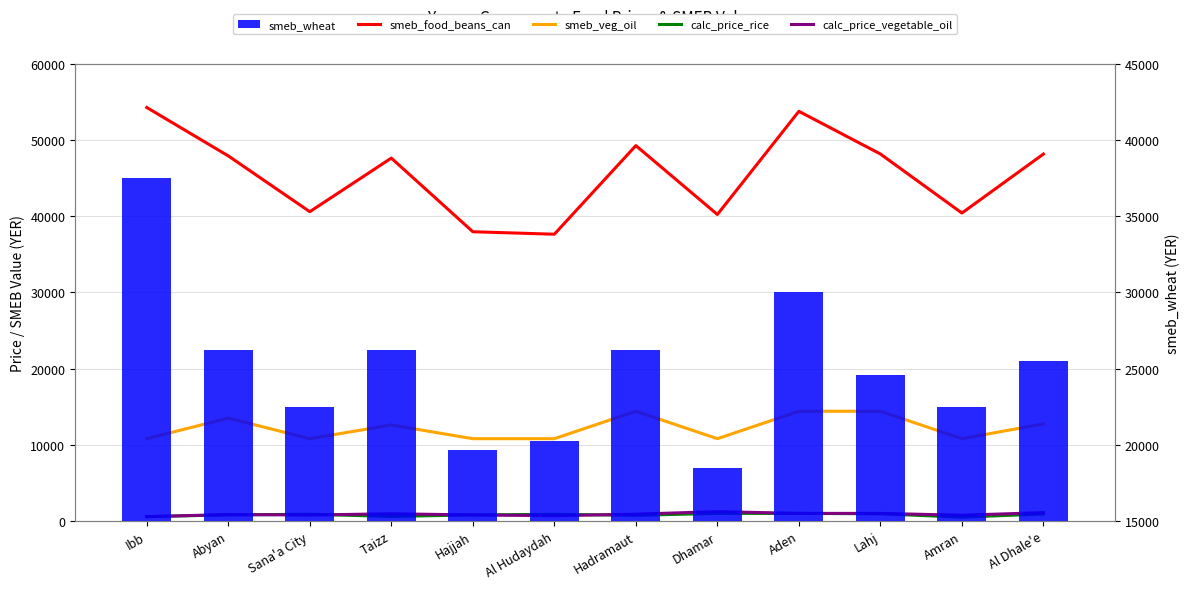

Rank the series at Taizz from highest to lowest value.

smeb_food_beans_can, smeb_wheat, smeb_veg_oil, calc_price_vegetable_oil, calc_price_rice